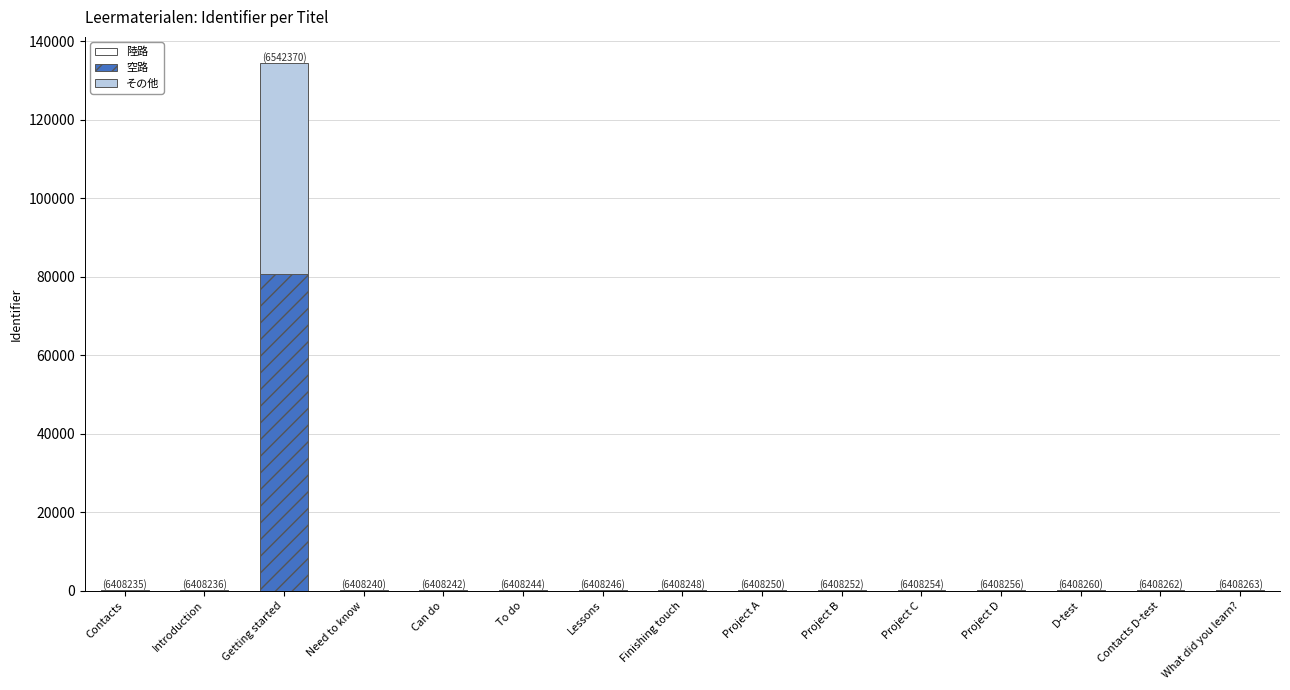

At which label does 空路 first exceed 150?

Getting started